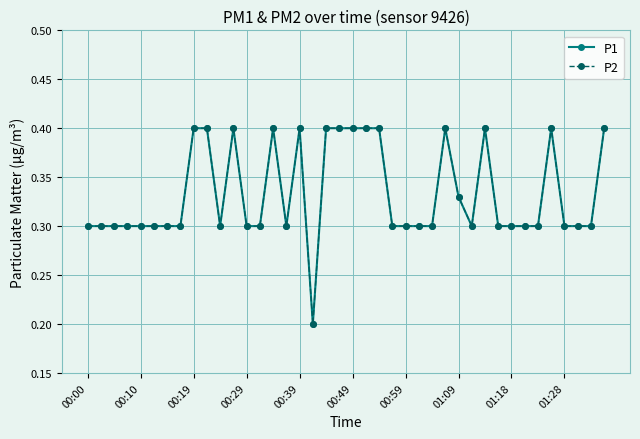

Does the chart have visible grid lines?

Yes